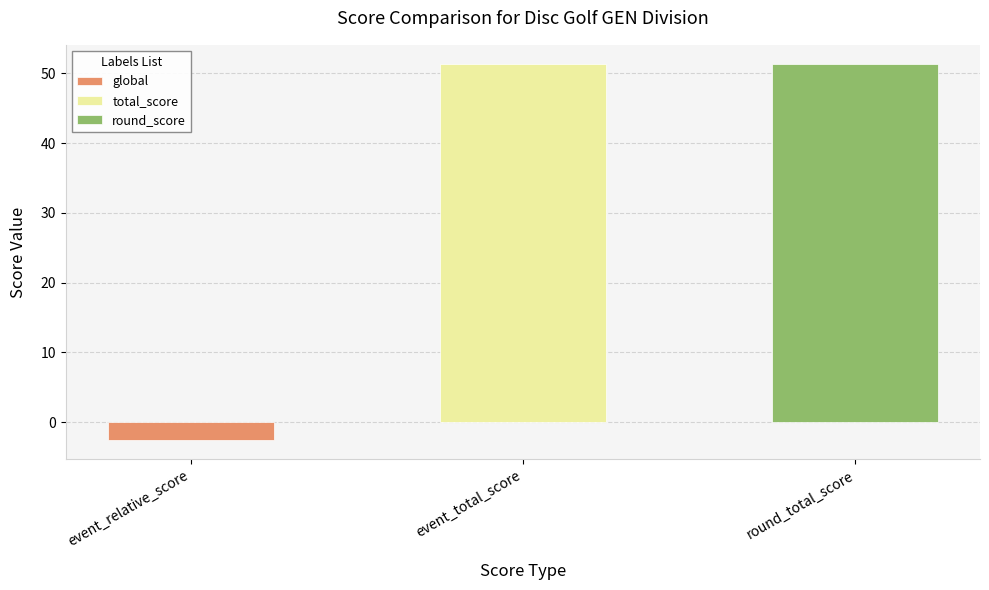

List the series in order of their peak value, highest first.

event_total_score, round_total_score, event_relative_score